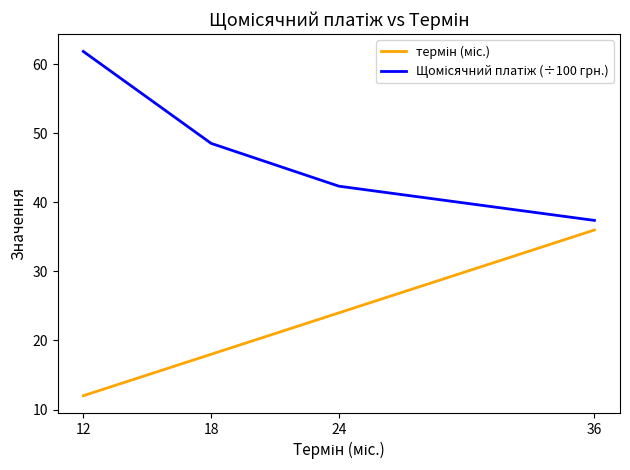

True or false: Щомісячний платіж (÷100 грн.) and термін (міс.) intersect in this chart.

False